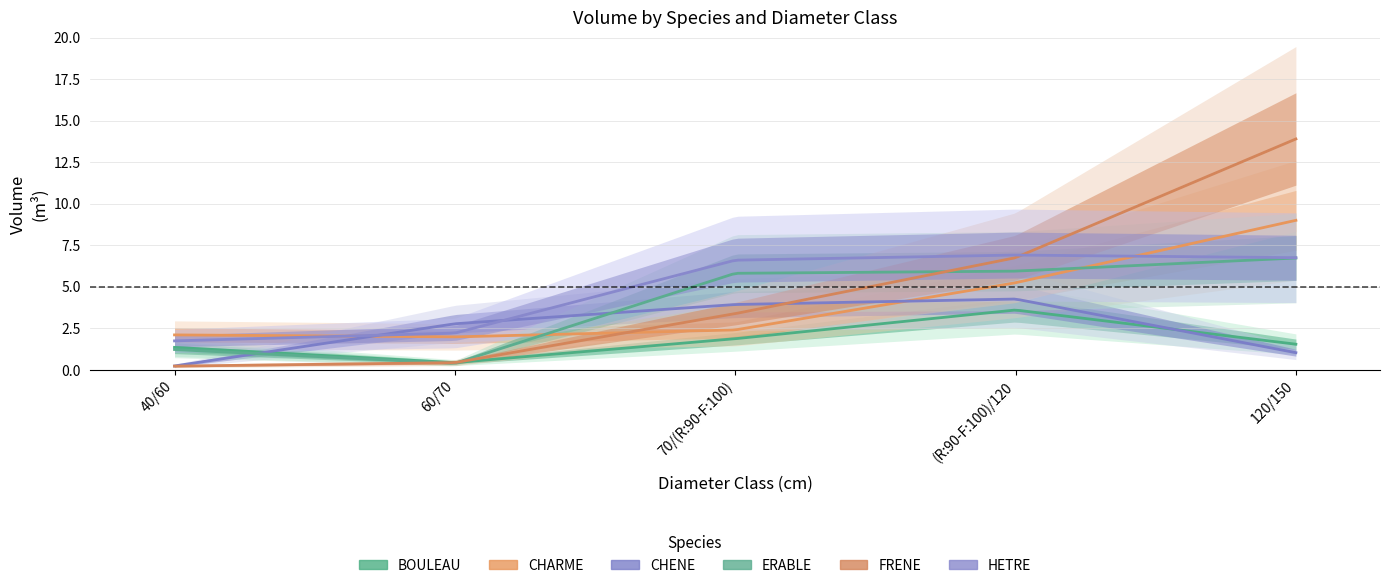

At how many categories does at least one series exceed 11?

1